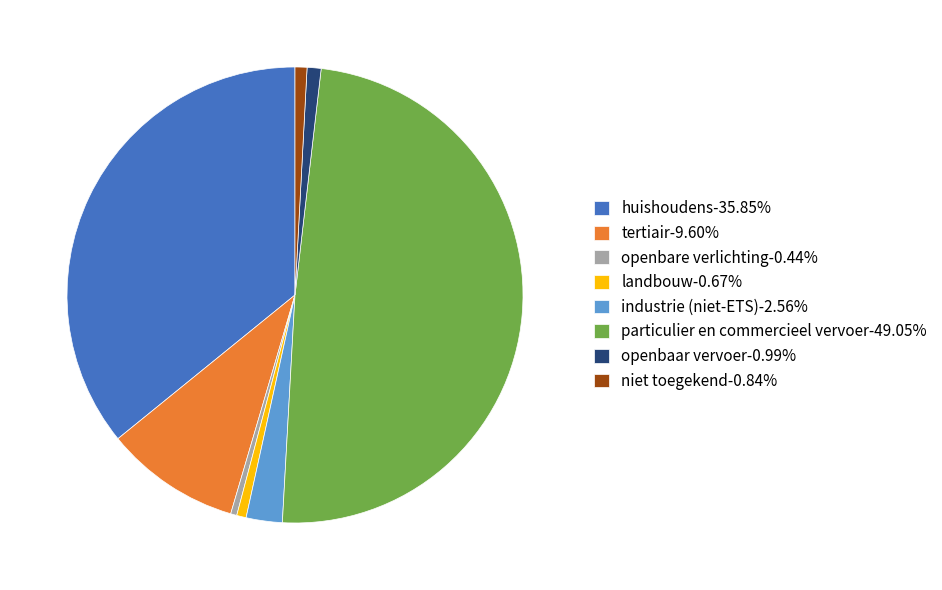

Combined, do industrie (niet-ETS)-2.56% and openbare verlichting-0.44% account for over 50%?

No